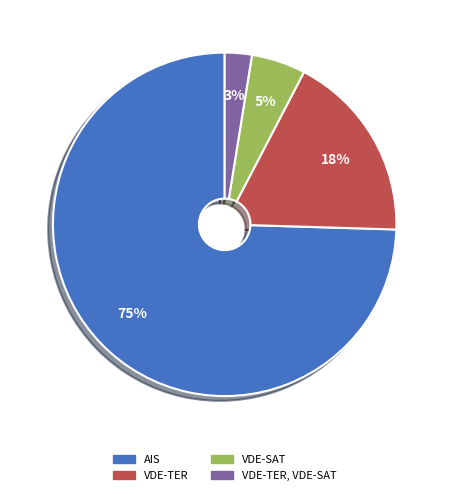

Combined, do AIS and VDE-SAT account for over 50%?

Yes